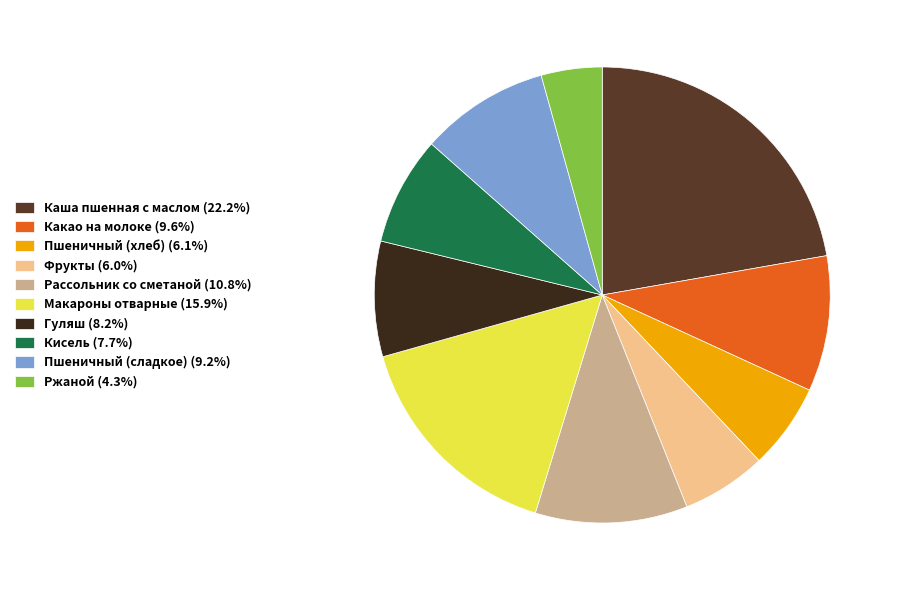

Which category has the smallest portion of the pie?

Ржаной